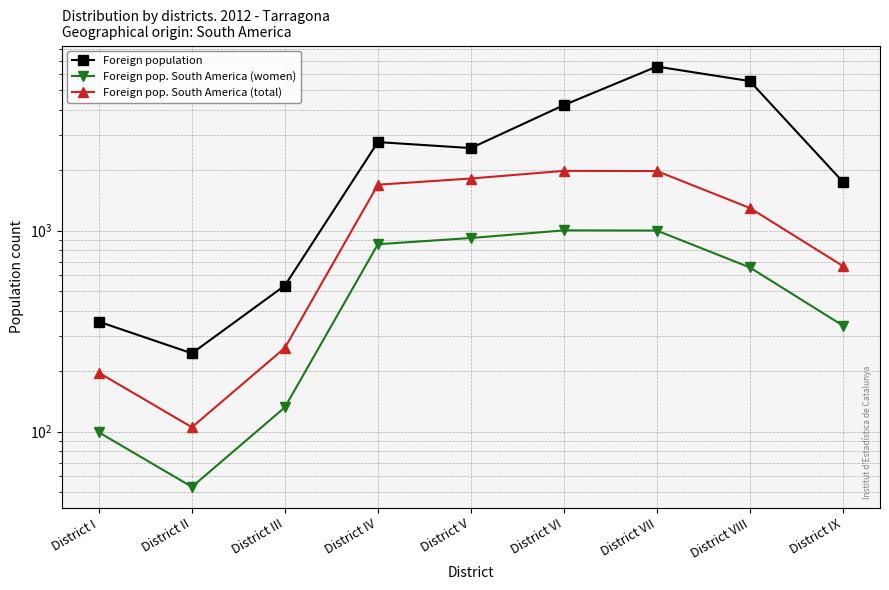

Where is the first local maximum for Foreign population?

District IV